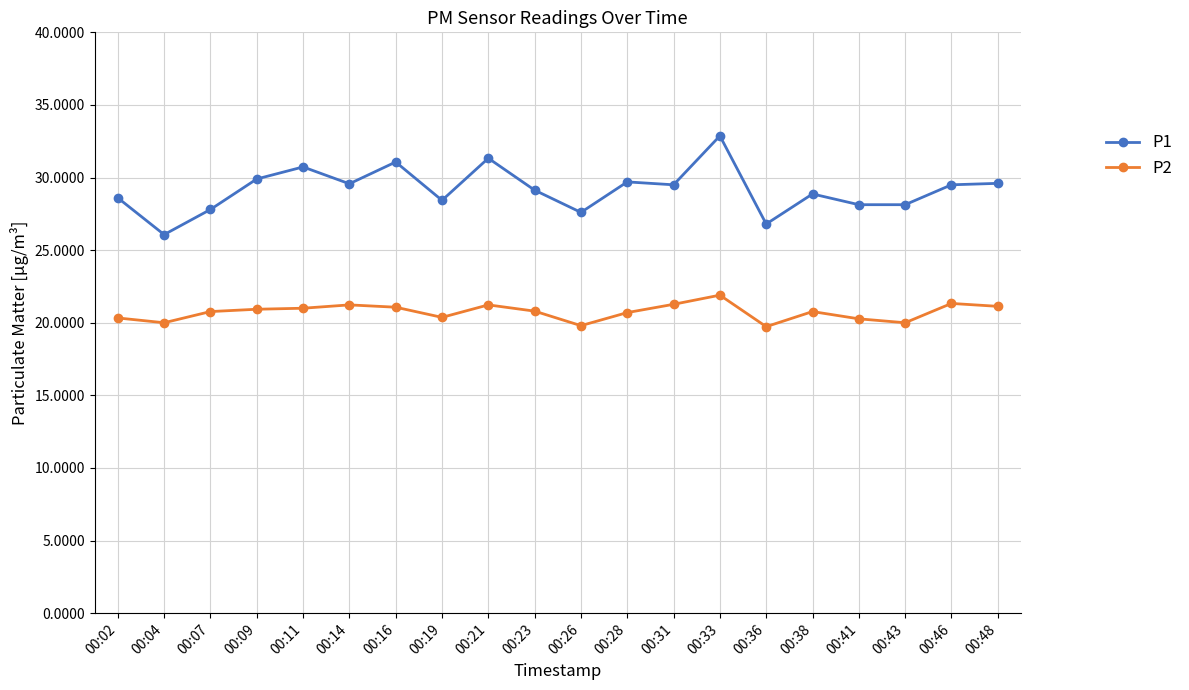

What is the difference between the maximum and second lowest values in the P1 series?

6.1